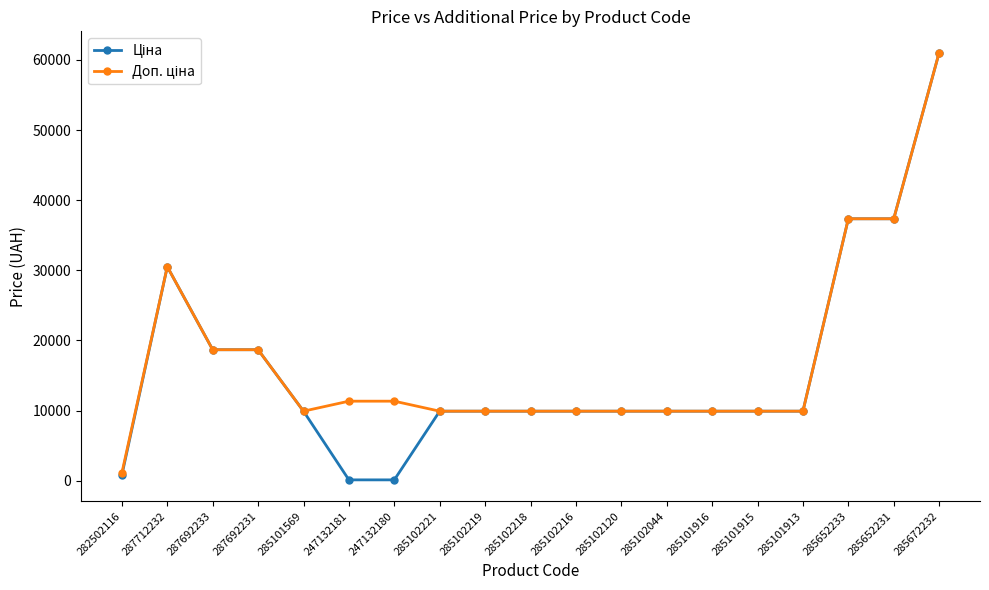

What is the greatest value displayed?

61024.7